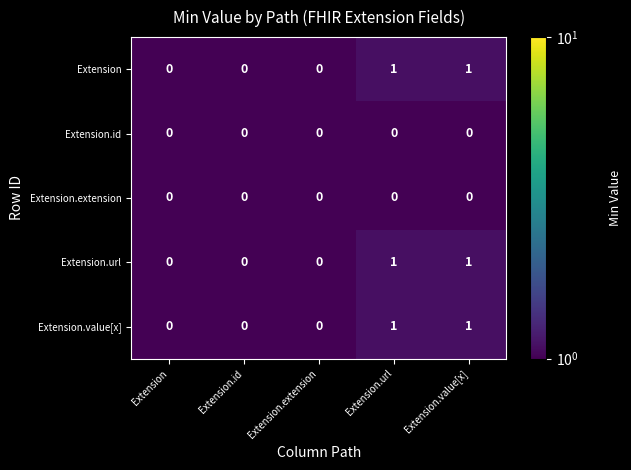

Is the value of Extension.extension at Extension greater than the value of Extension.value[x] at Extension.value[x]?

No